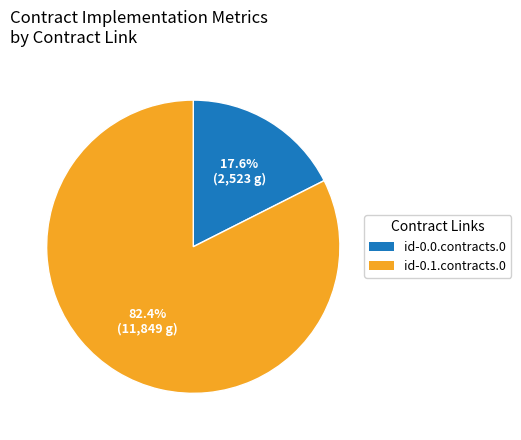

Is there a majority slice in this chart?

Yes